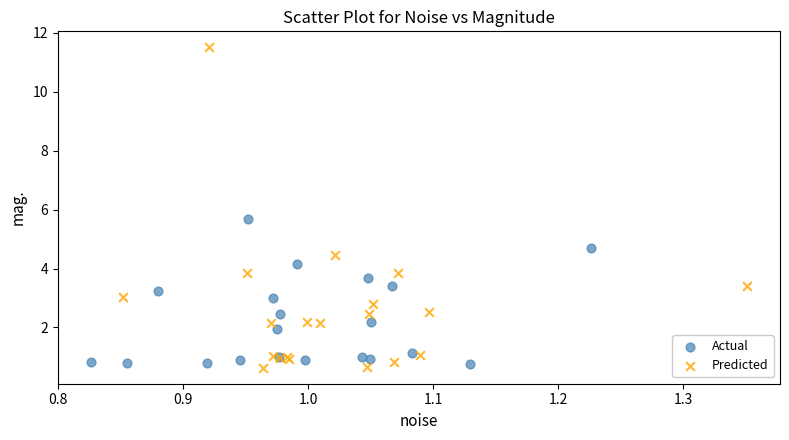

Which series contains the highest Y value?

Predicted